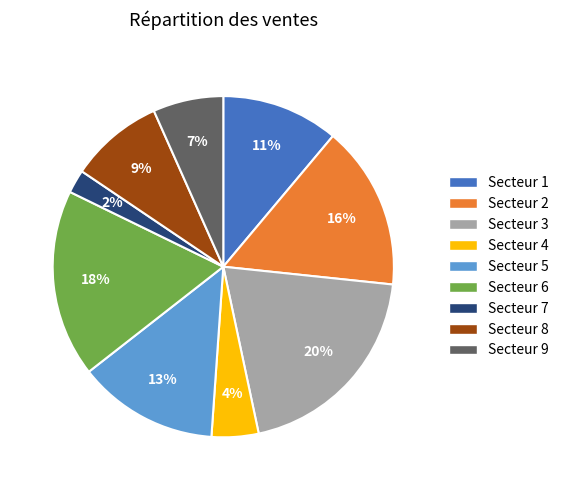

How many slices are in this pie chart?

9